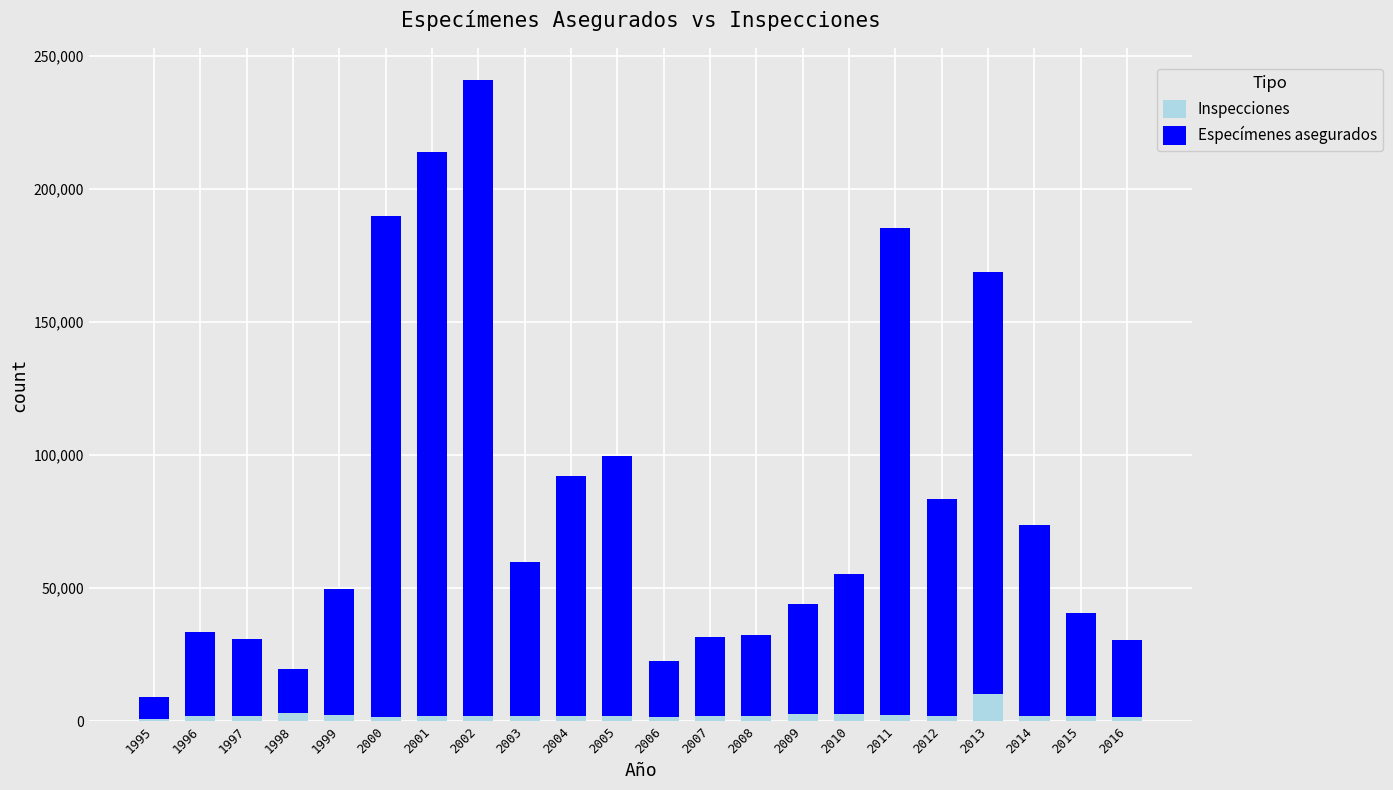

How many values in the Inspecciones series are below 2024?

11